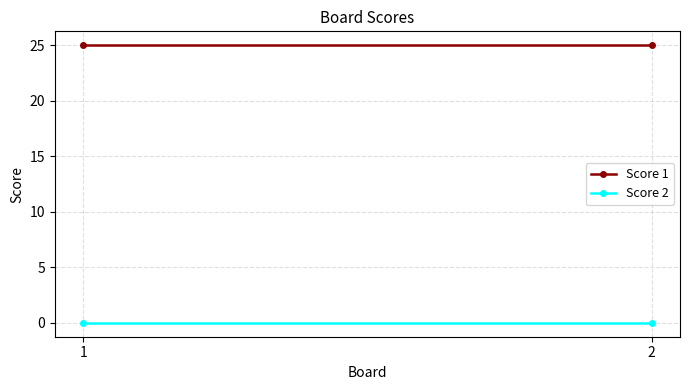

True or false: Score 1 has a value of 25 at 1.

True